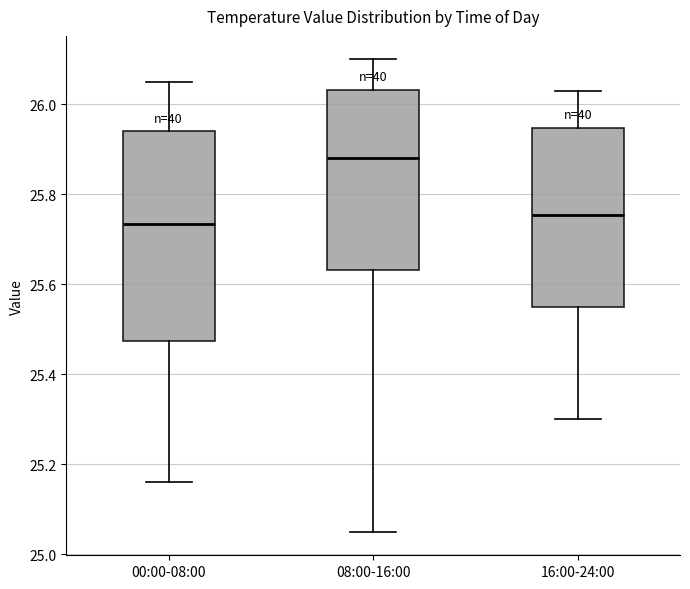

Reading left to right, read every box against the y-axis: the position of its median line, the range the box covers, and the ends of its whiskers. The values are not printed on the chart, so give them approximately, as read against the axis.

00:00-08:00: median 25.74, box 25.48 to 25.94, whiskers 25.16 to 26.06
08:00-16:00: median 25.88, box 25.64 to 26.04, whiskers 25.06 to 26.10
16:00-24:00: median 25.76, box 25.56 to 25.94, whiskers 25.30 to 26.04